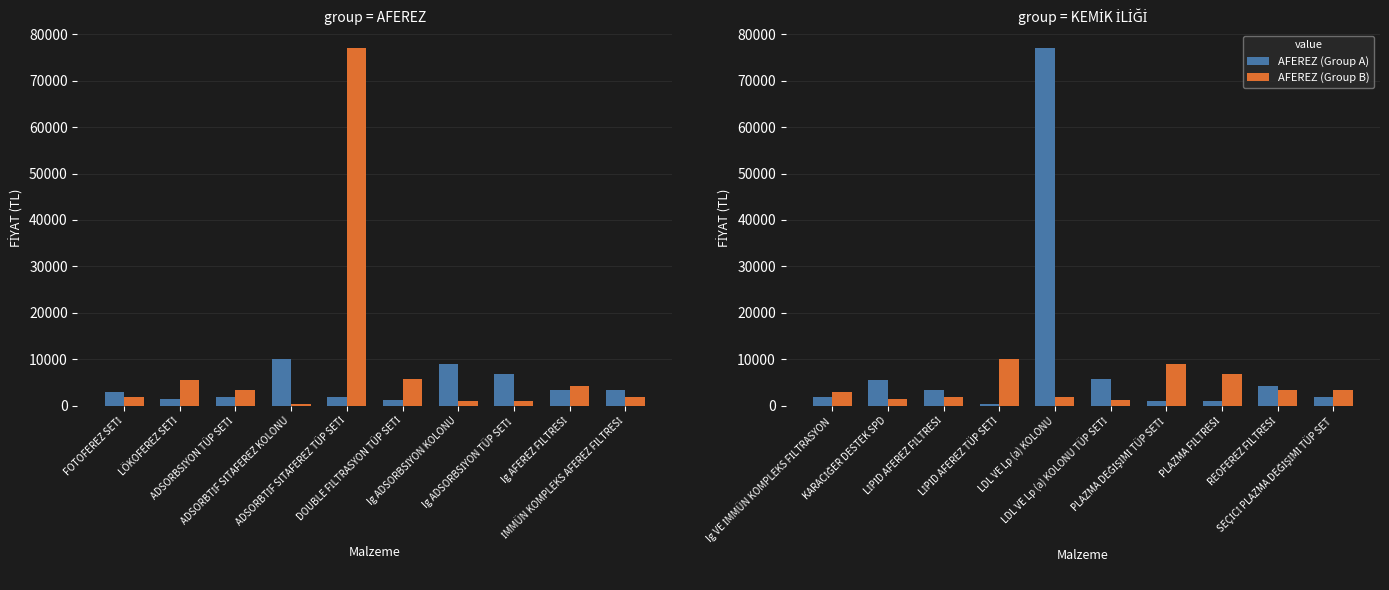

Which label corresponds to the largest value in the chart?

LDL VE Lp (a) KOLONU